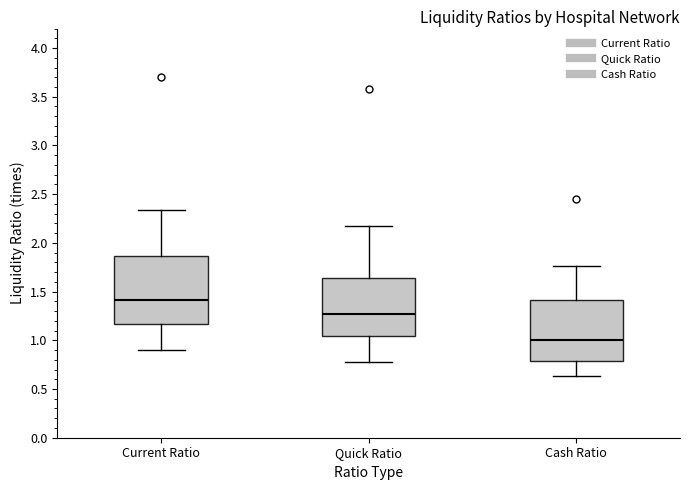

Which box's median line is the highest?

Current Ratio